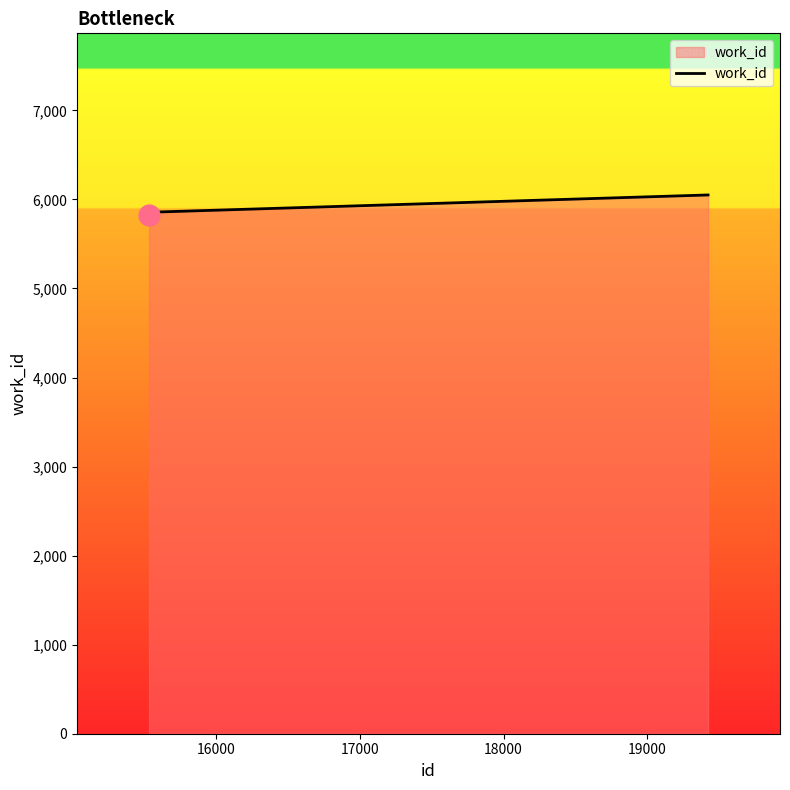

What is the difference between the maximum and minimum values?

230